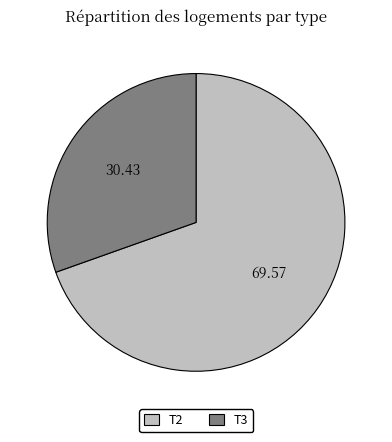

How many slices are in this pie chart?

2